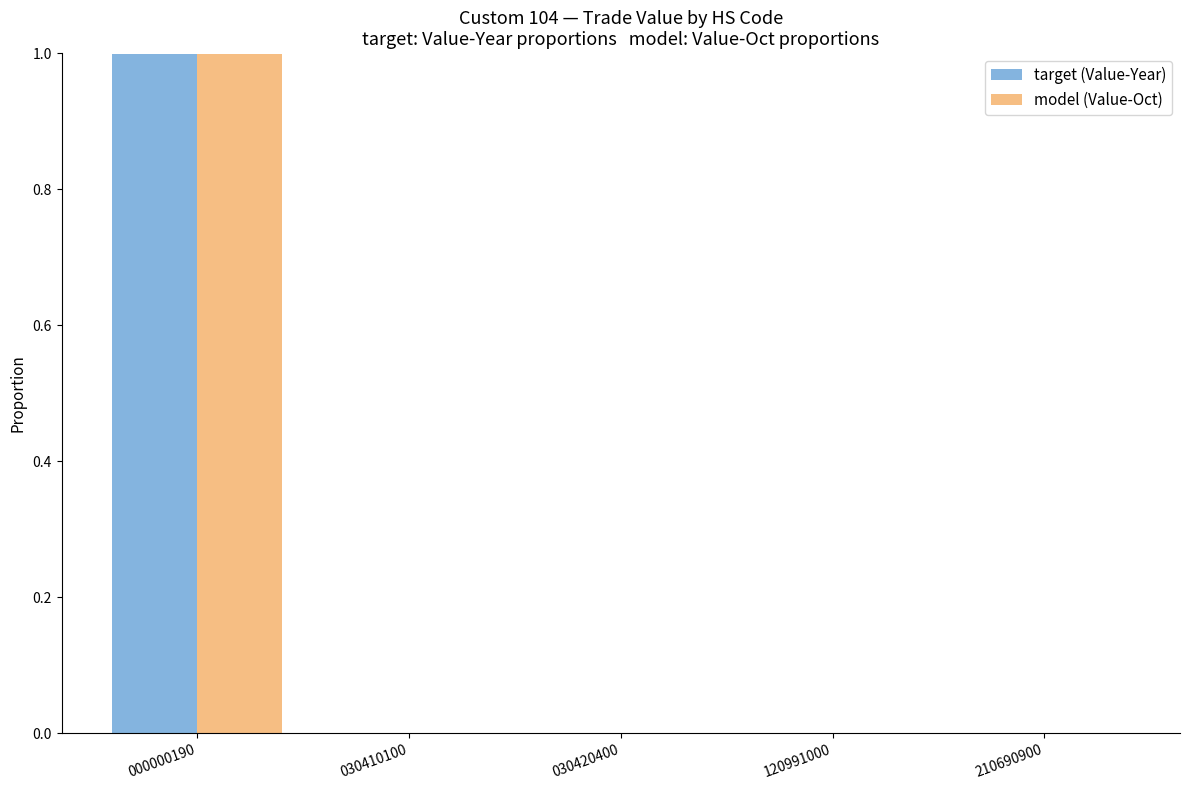

Which series changed the most between 000000190 and 120991000?

target (Value-Year)